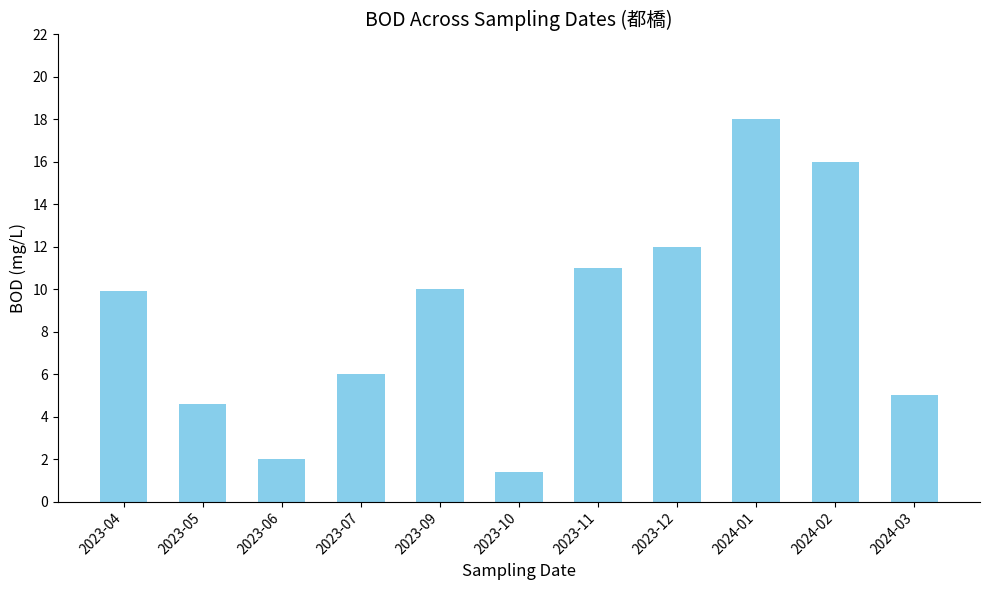

The value at 2023-04 is 9.9. True or false?

True